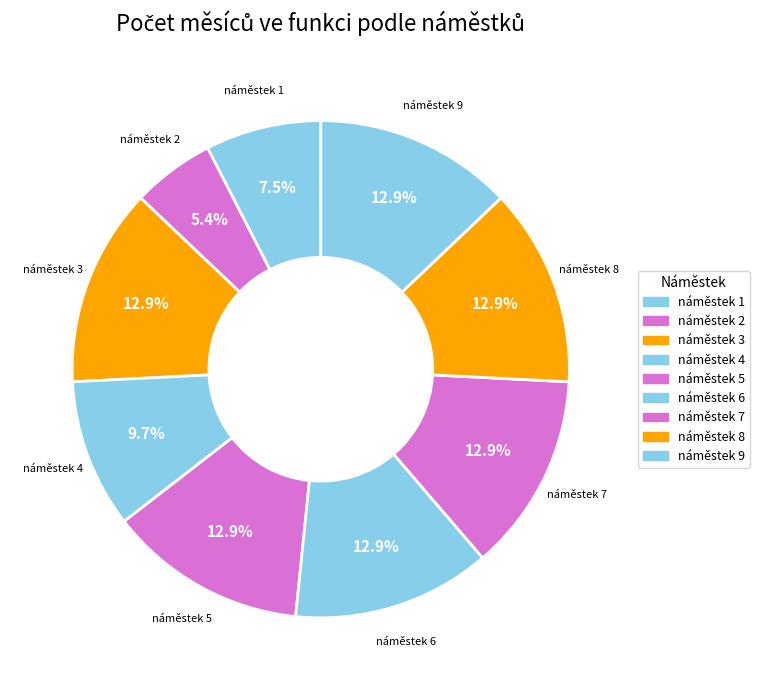

What portion of the pie excludes náměstek 7?

87.1%